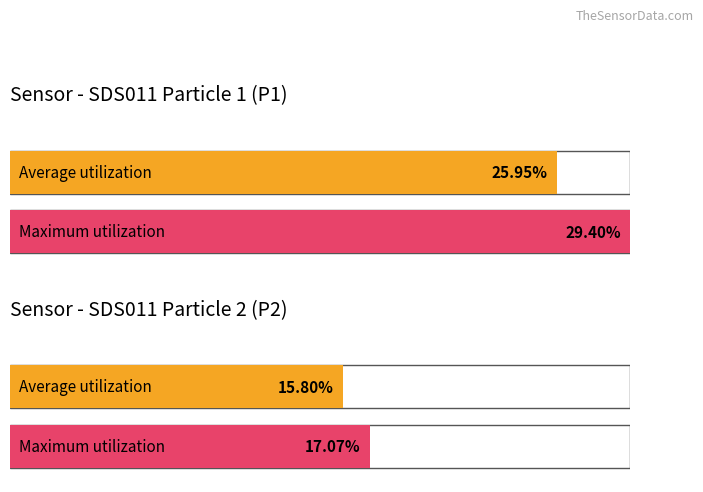

How many bars are there in each group?

2